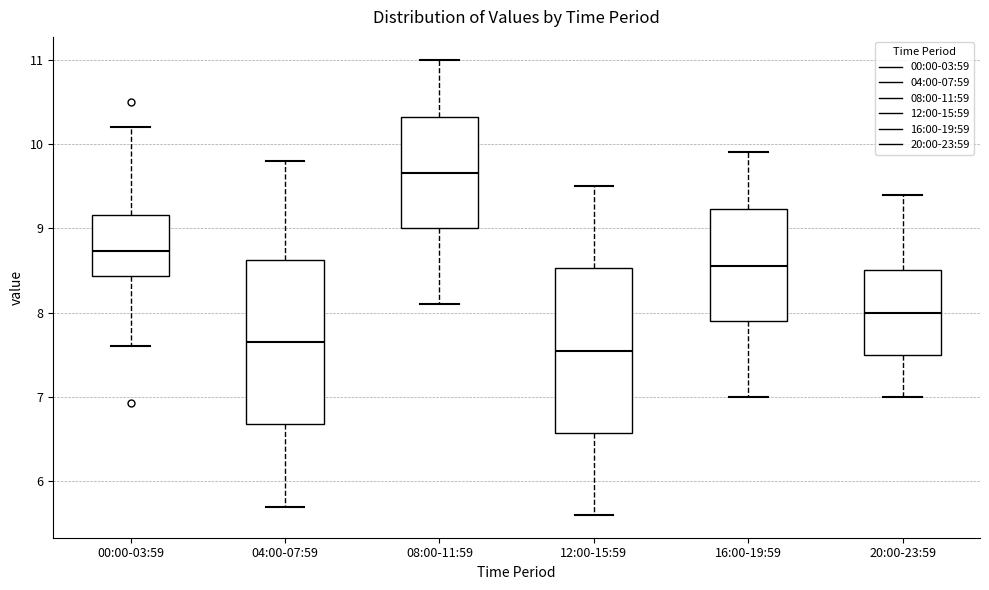

Reading left to right, read every box against the y-axis: the position of its median line, the range the box covers, and the ends of its whiskers. The values are not printed on the chart, so give them approximately, as read against the axis.

00:00-03:59: median 8.7, box 8.4 to 9.2, whiskers 7.6 to 10.2
04:00-07:59: median 7.7, box 6.7 to 8.6, whiskers 5.7 to 9.8
08:00-11:59: median 9.7, box 9.0 to 10.3, whiskers 8.1 to 11.0
12:00-15:59: median 7.6, box 6.6 to 8.5, whiskers 5.6 to 9.5
16:00-19:59: median 8.6, box 7.9 to 9.2, whiskers 7.0 to 9.9
20:00-23:59: median 8.0, box 7.5 to 8.5, whiskers 7.0 to 9.4